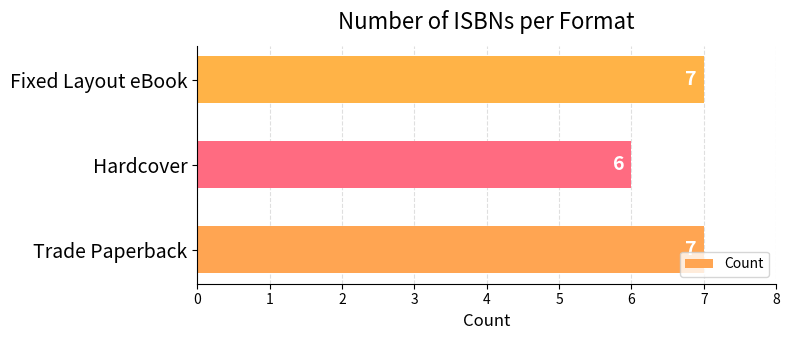

Where is the data nearest to the value 6?

Hardcover